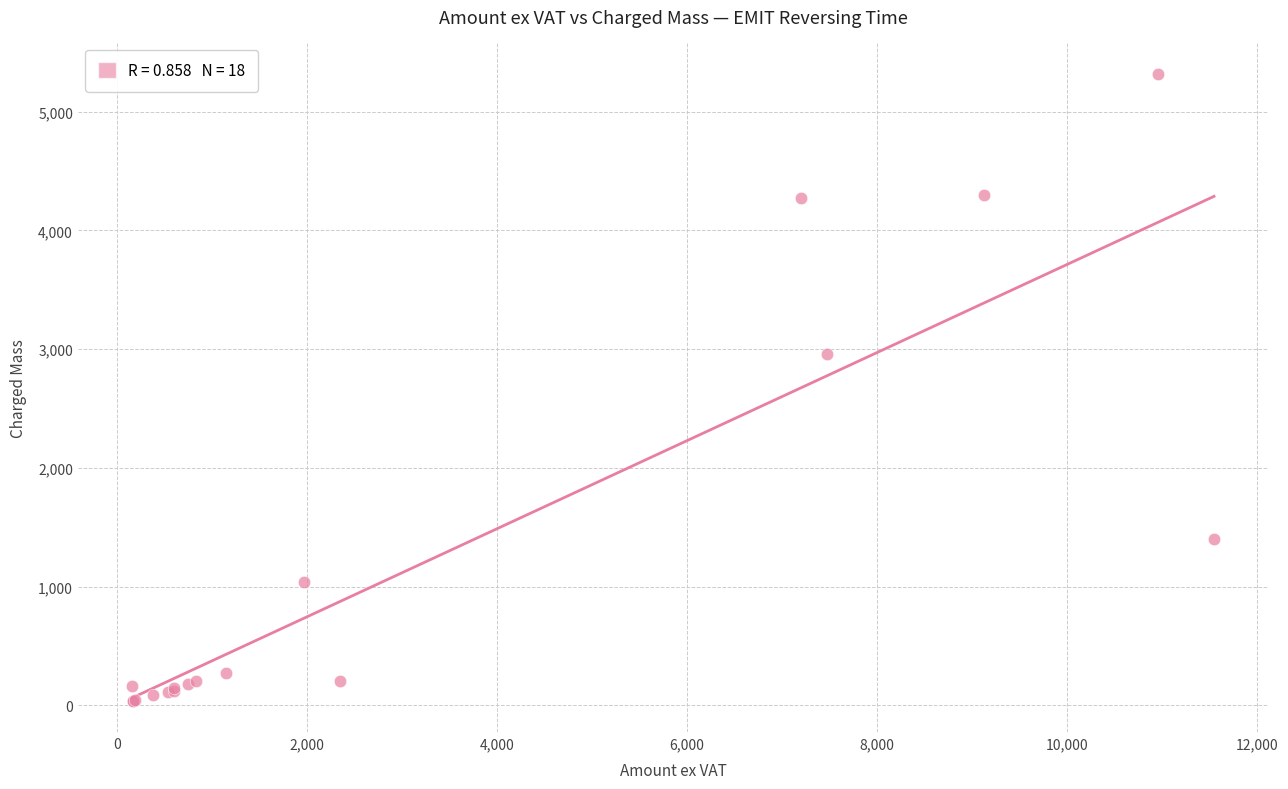

What Y value in the scatter plot is closest to 2679?

2955